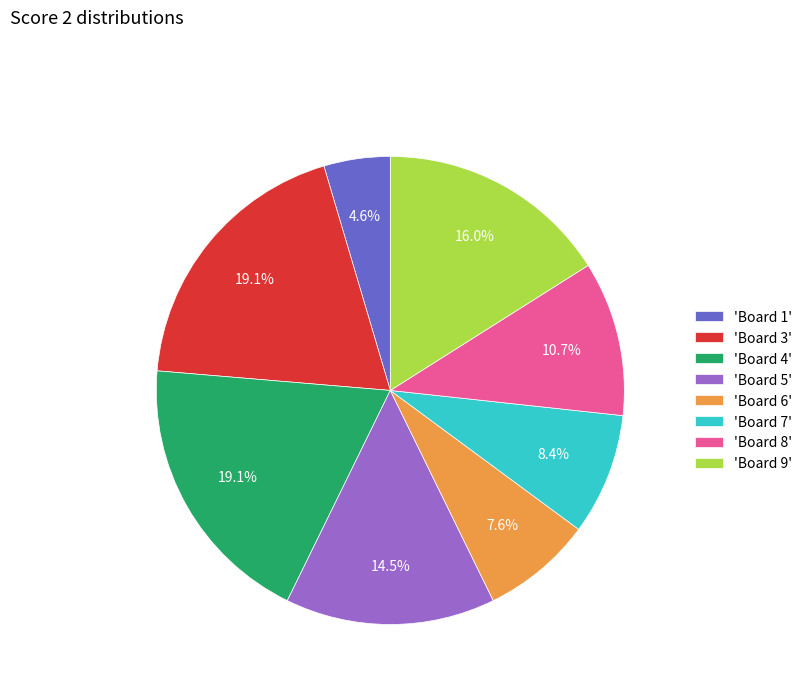

What is the total percentage of 'Board 8' and 'Board 7'?

19.1%